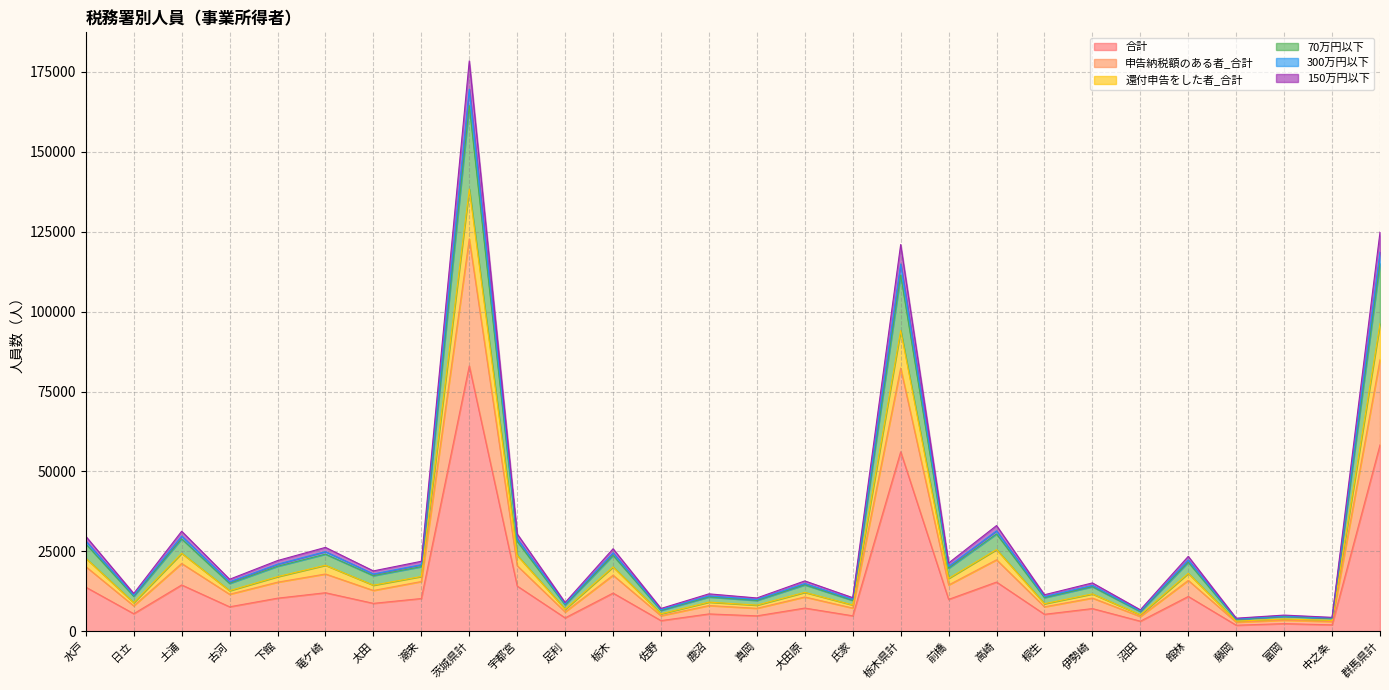

What is the smallest value displayed?

1920